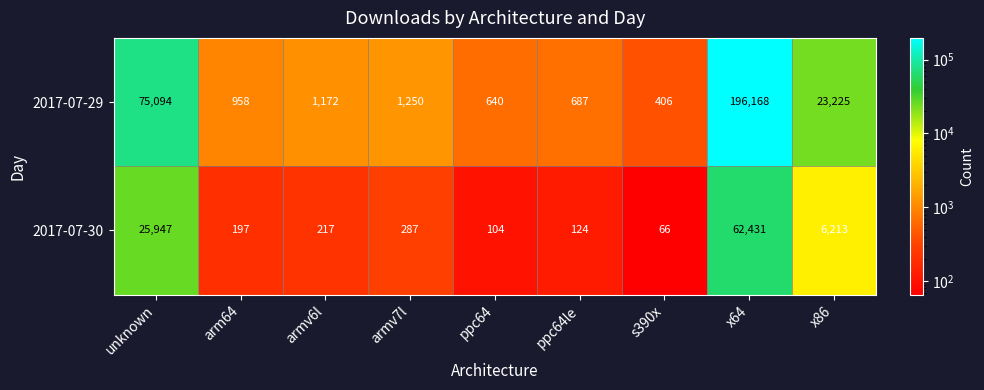

List the series in order of their peak value, lowest first.

2017-07-30, 2017-07-29